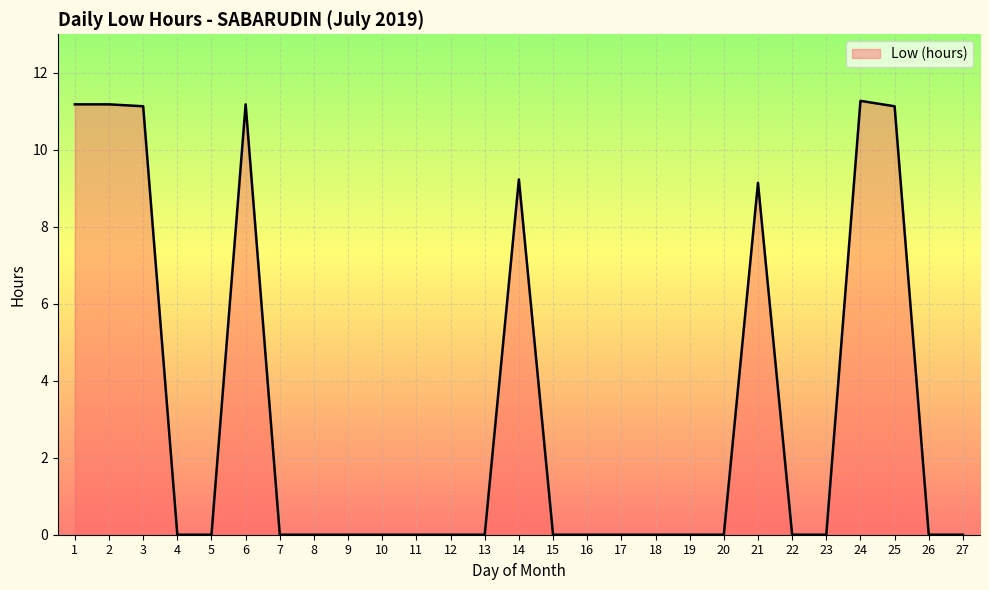

What is the greatest value displayed?

11.3